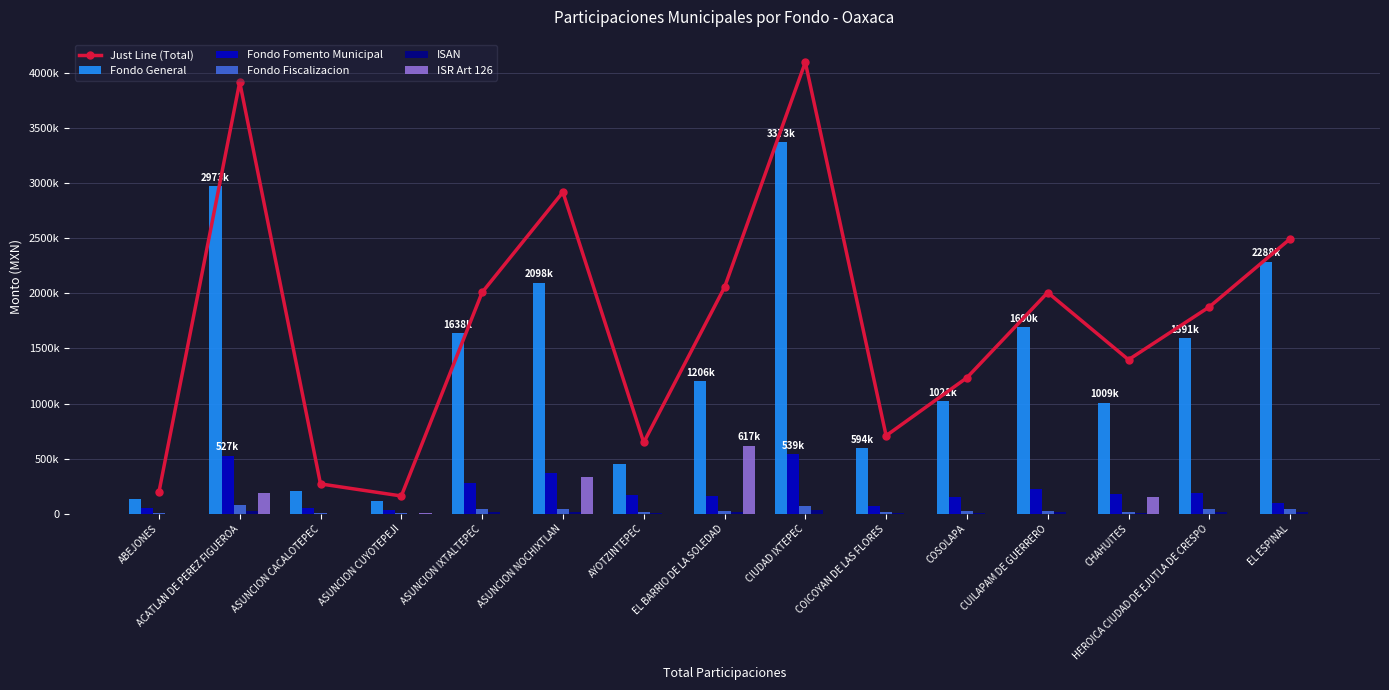

What is the label of the 8th bar from the right?

EL BARRIO DE LA SOLEDAD